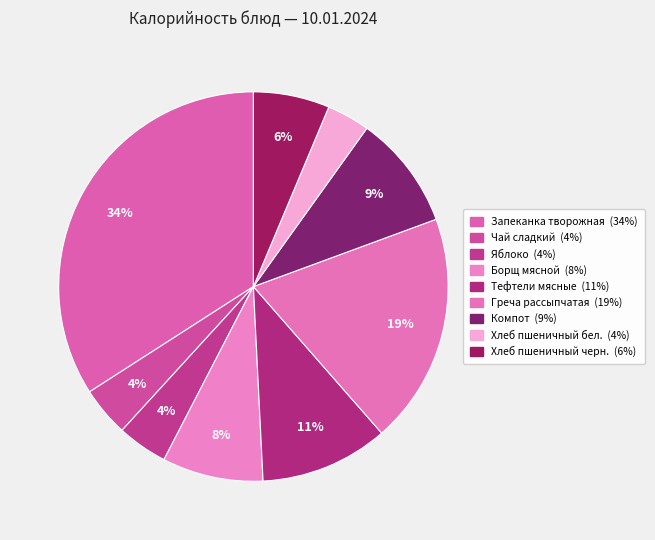

How many slices are in this pie chart?

9